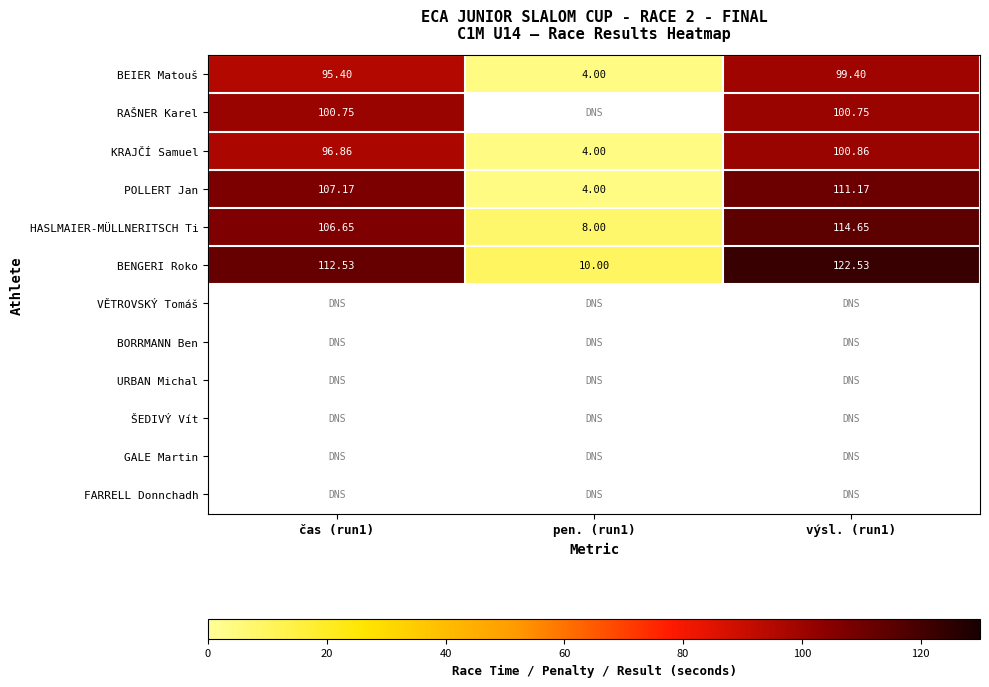

Which series has the largest total across all categories?

BENGERI Roko